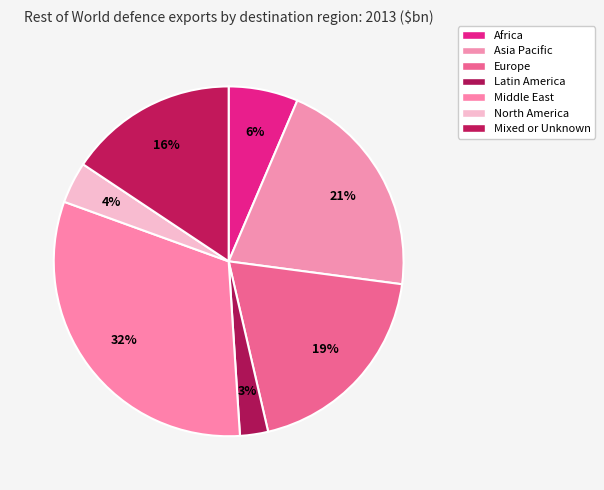

Does Middle East account for over 50% of the chart?

No